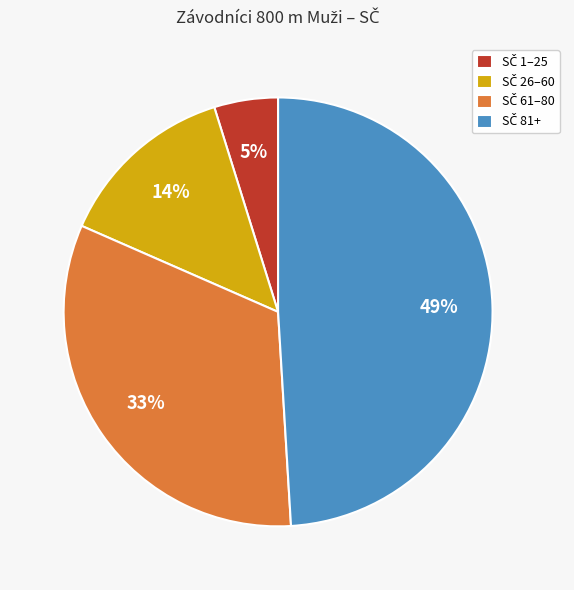

Is there any slice that represents more than half of the pie?

No